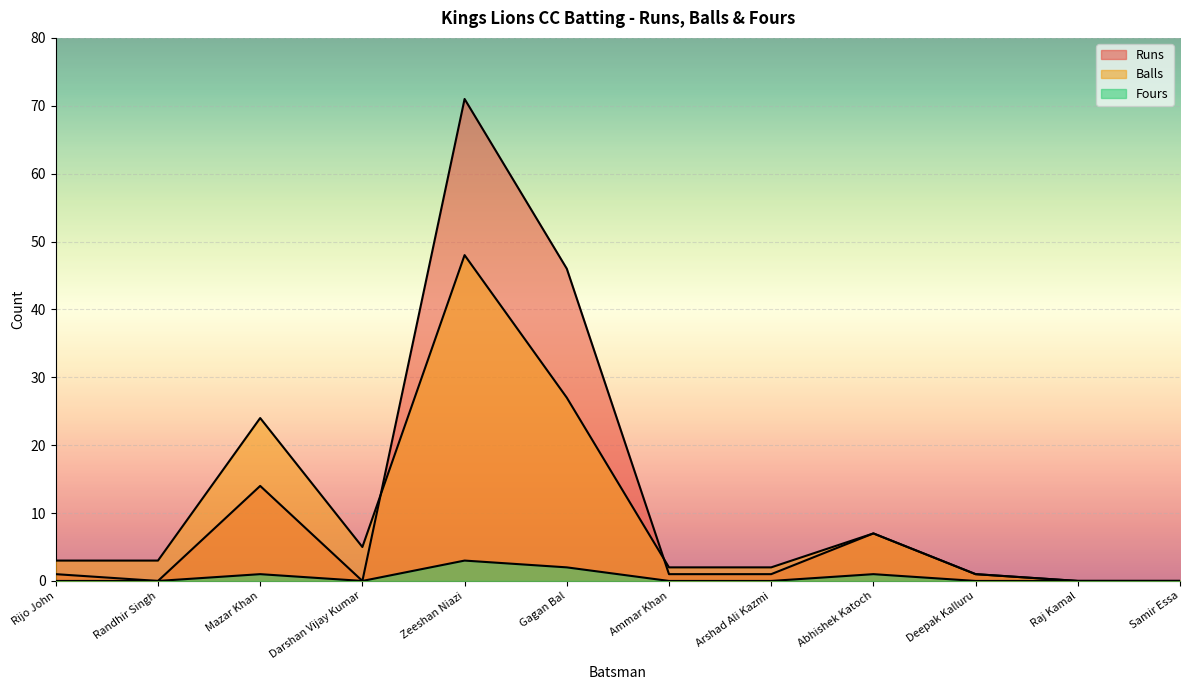

What is the maximum value for Runs?

71